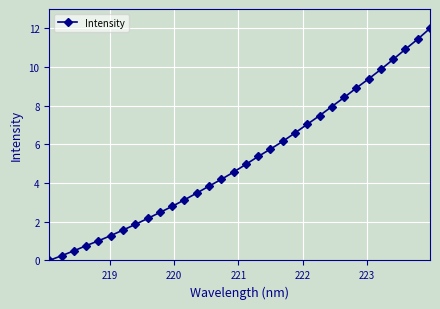

How many values are above zero?

31